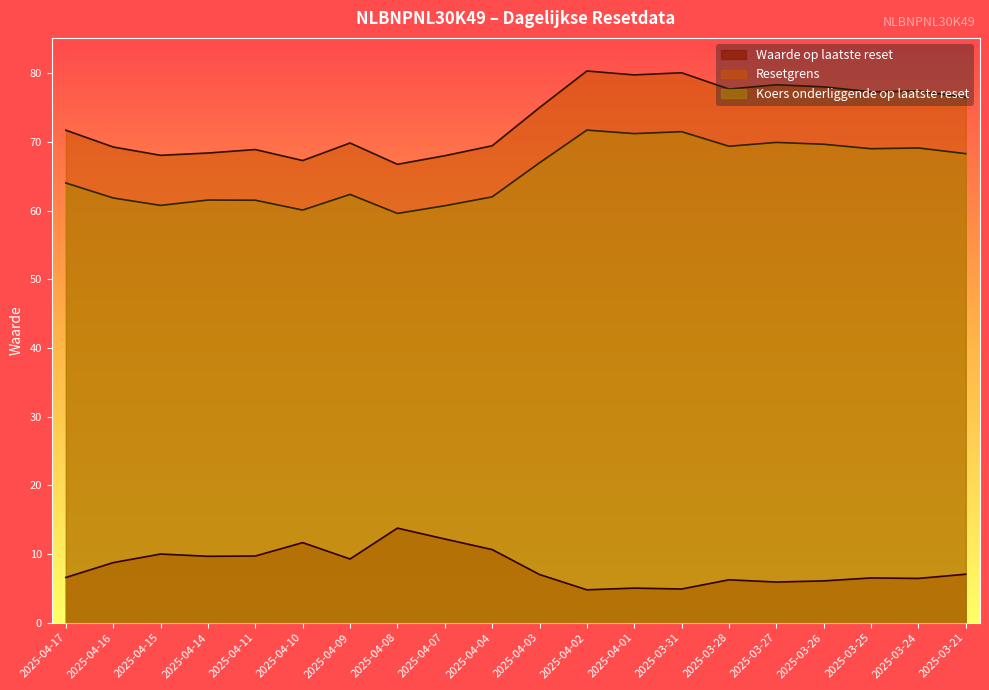

What are all the series names shown in the legend?

Waarde op laatste reset, Resetgrens, Koers onderliggende op laatste reset